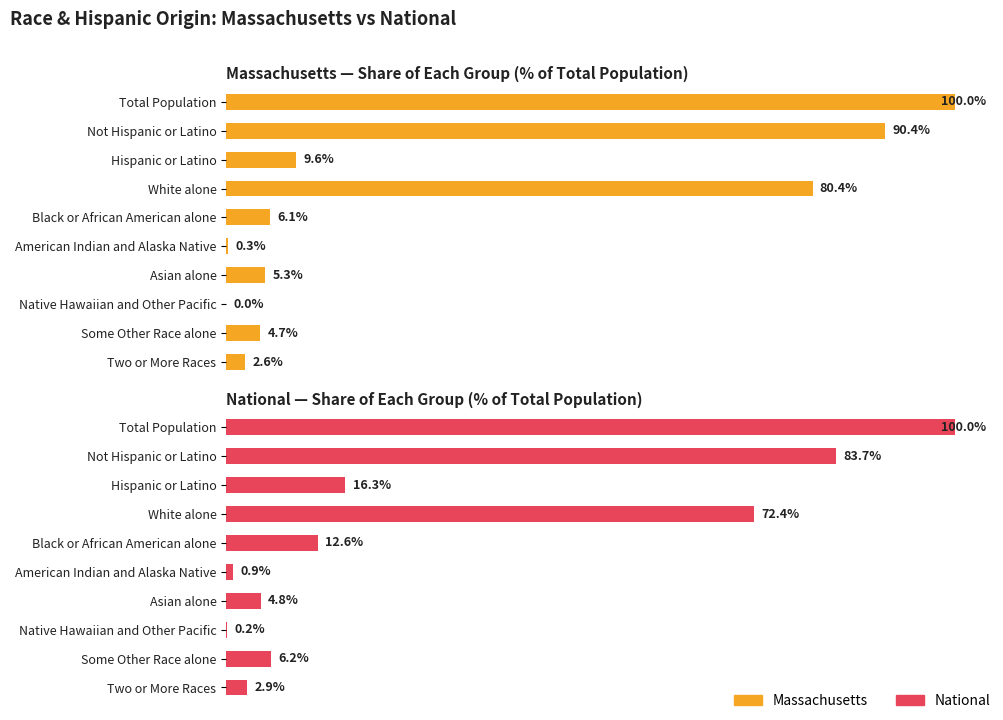

How many bars are there in total?

20